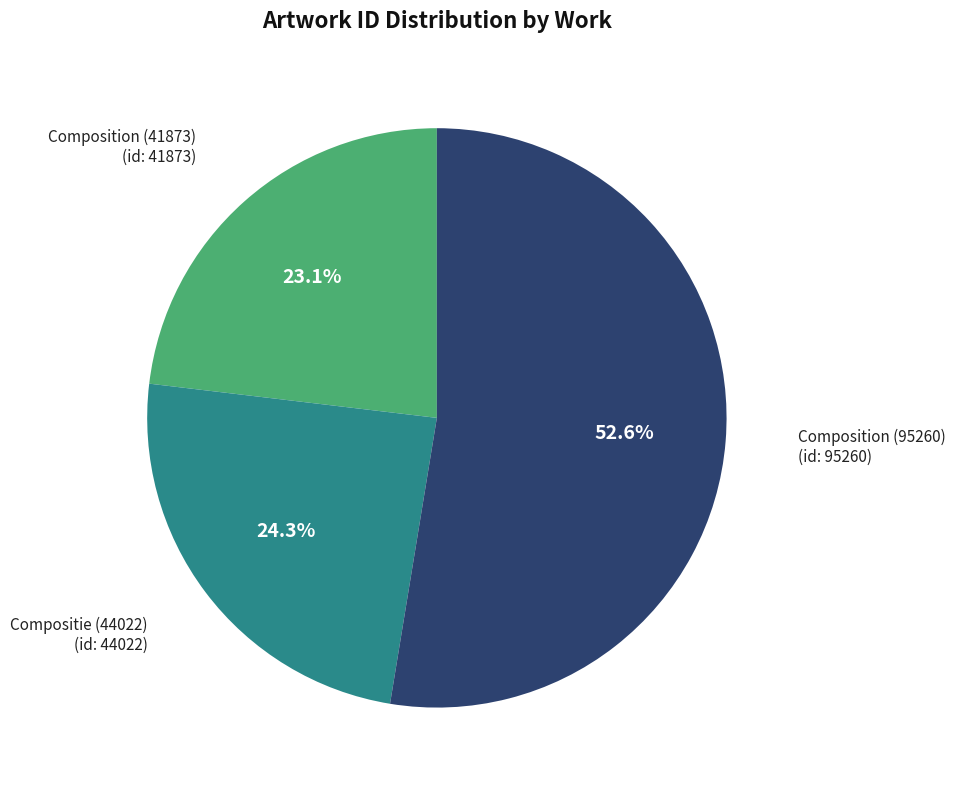

What is the smallest slice in the pie chart?

Composition (41873)